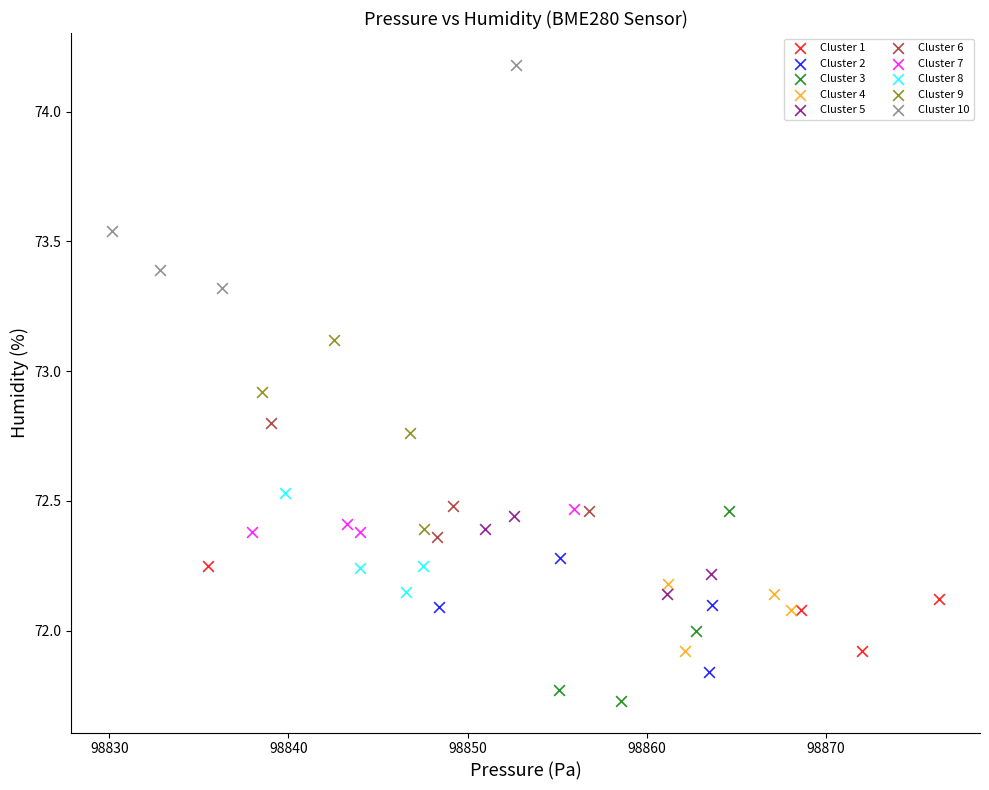

Which series reaches the minimum Y coordinate?

Cluster 3